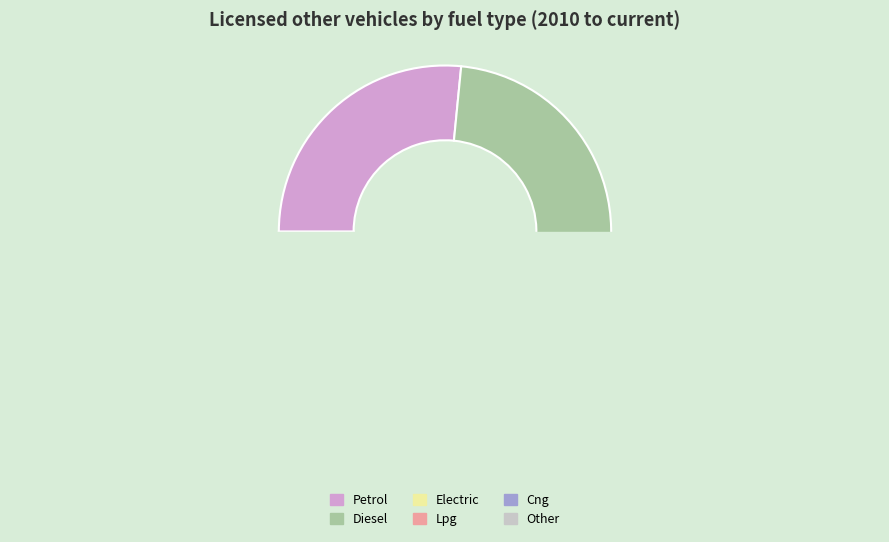

How much of the chart is everything except Electric?

97.1%